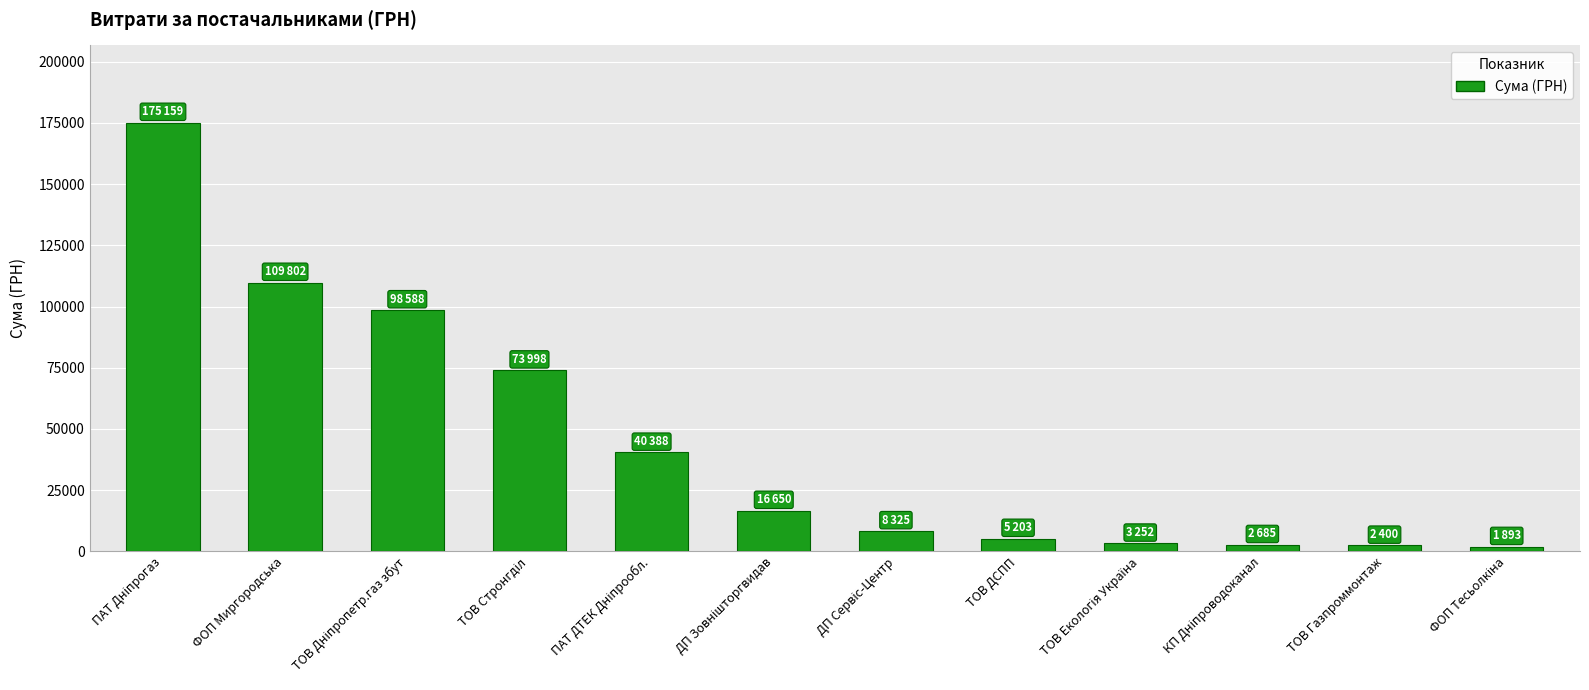

What value does the data have at ТОВ Газпроммонтаж?

2400.0